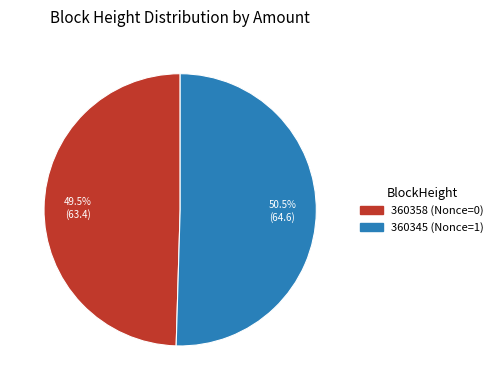

Rank the categories by value from highest to lowest.

360345, 360358